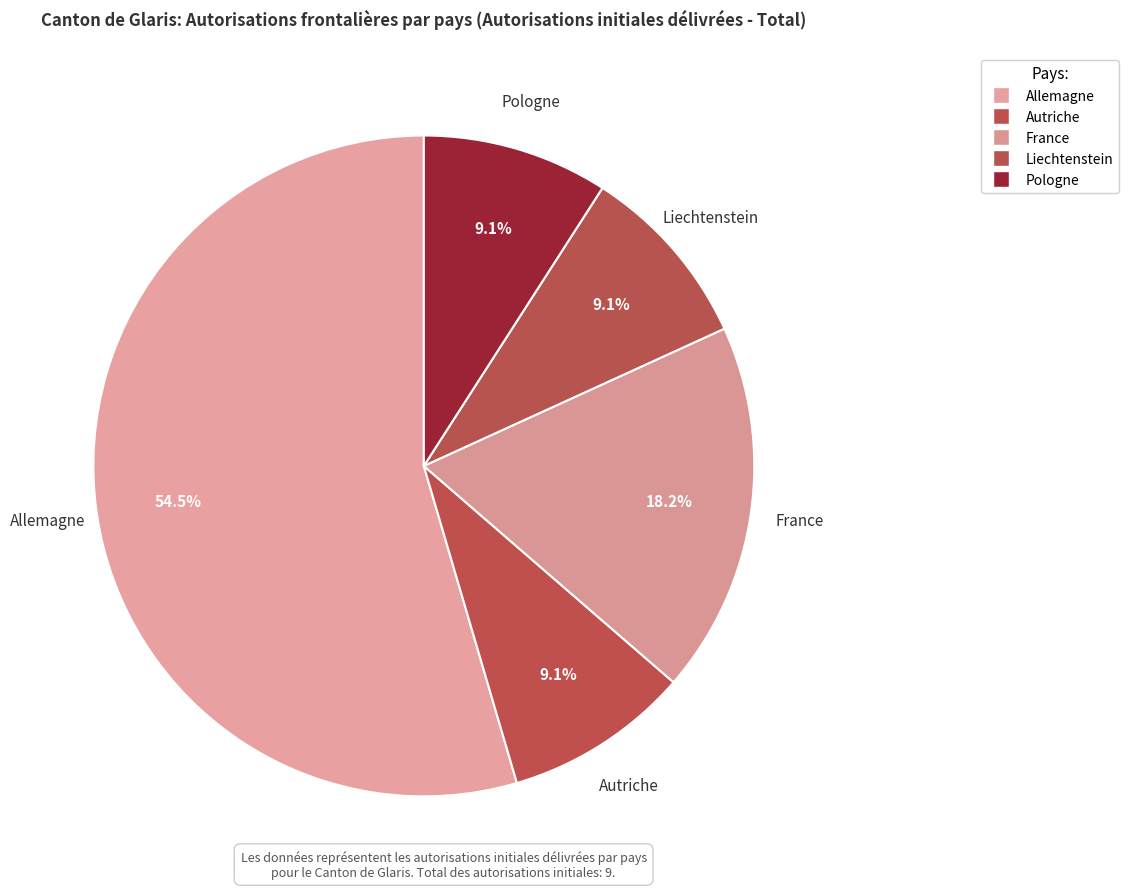

To the nearest percent, what is the average slice percentage?

20%